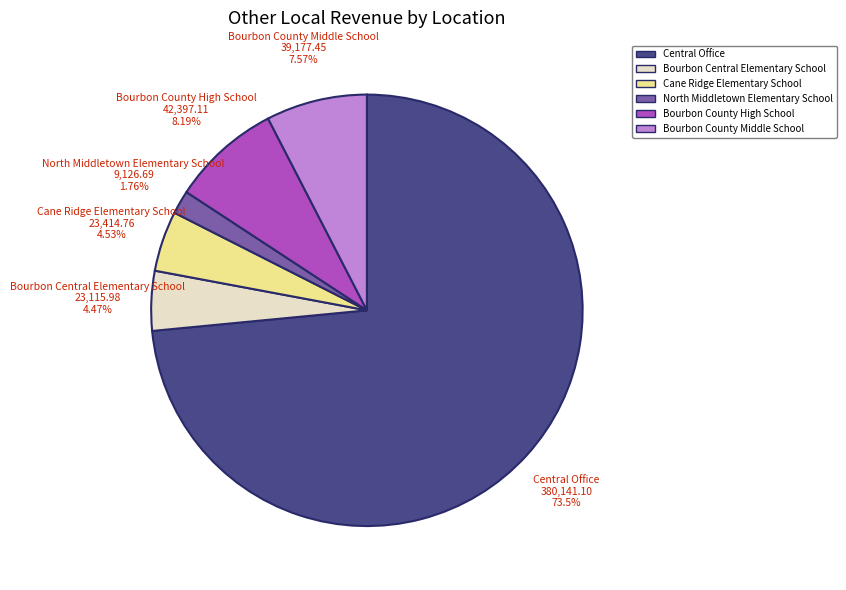

Approximately how many times larger is the value at Central Office compared to Bourbon County Middle School?

9.7